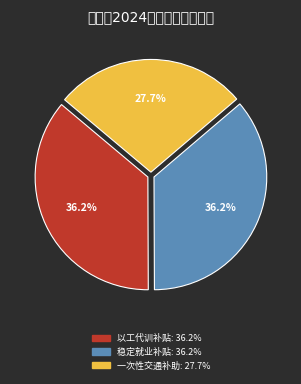

What percentage is the 一次性交通补助 slice, to the nearest percent?

28%